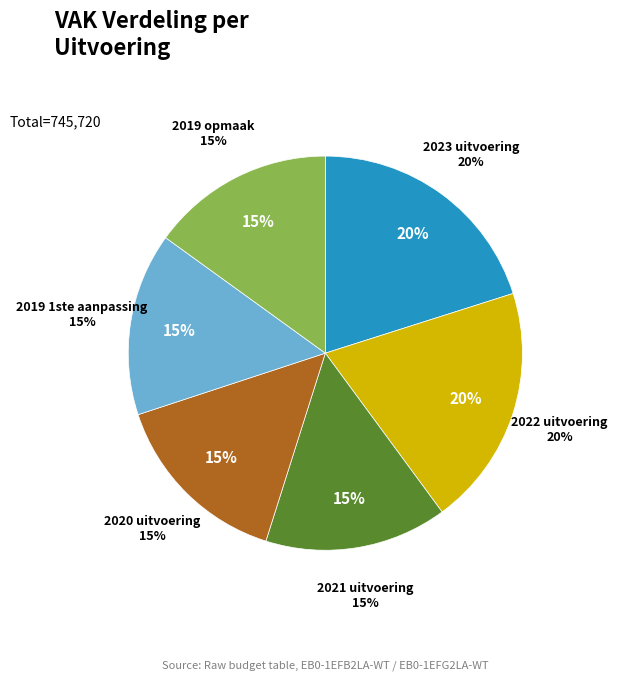

Combined, what portion of the pie is 2019 opmaak and 2023 uitvoering?

35.1%